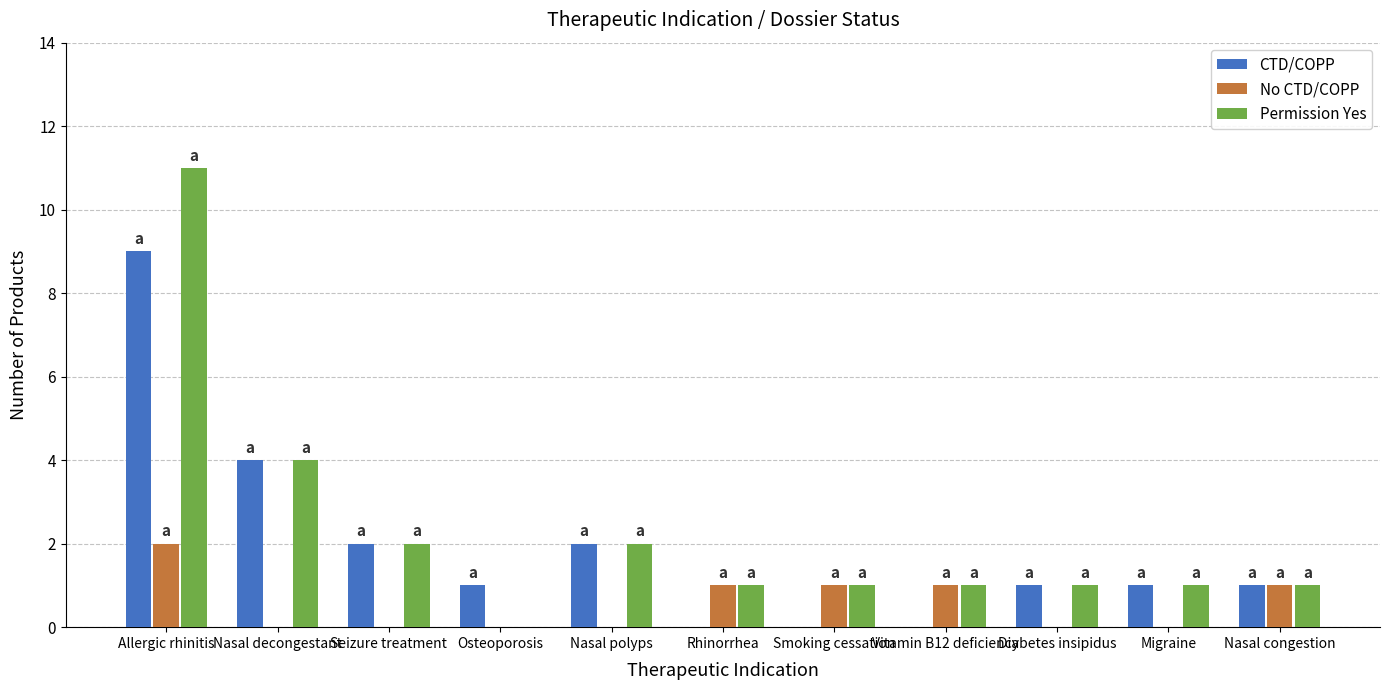

Which series has the largest total across all categories?

Permission Yes